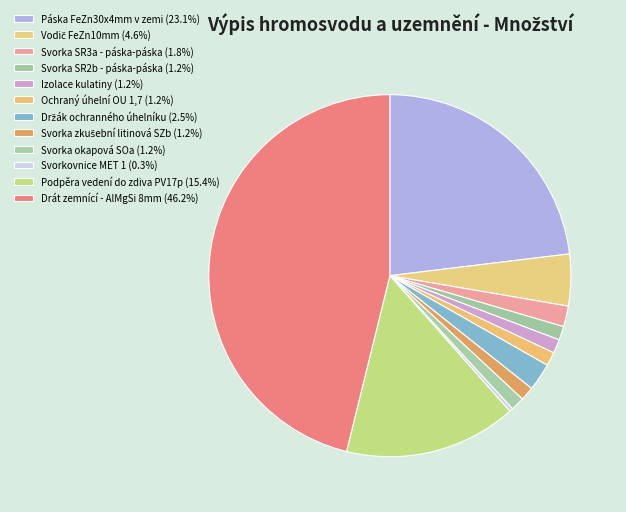

To the nearest percent, what portion does Drát zemnící - AlMgSi 8mm represent?

46%